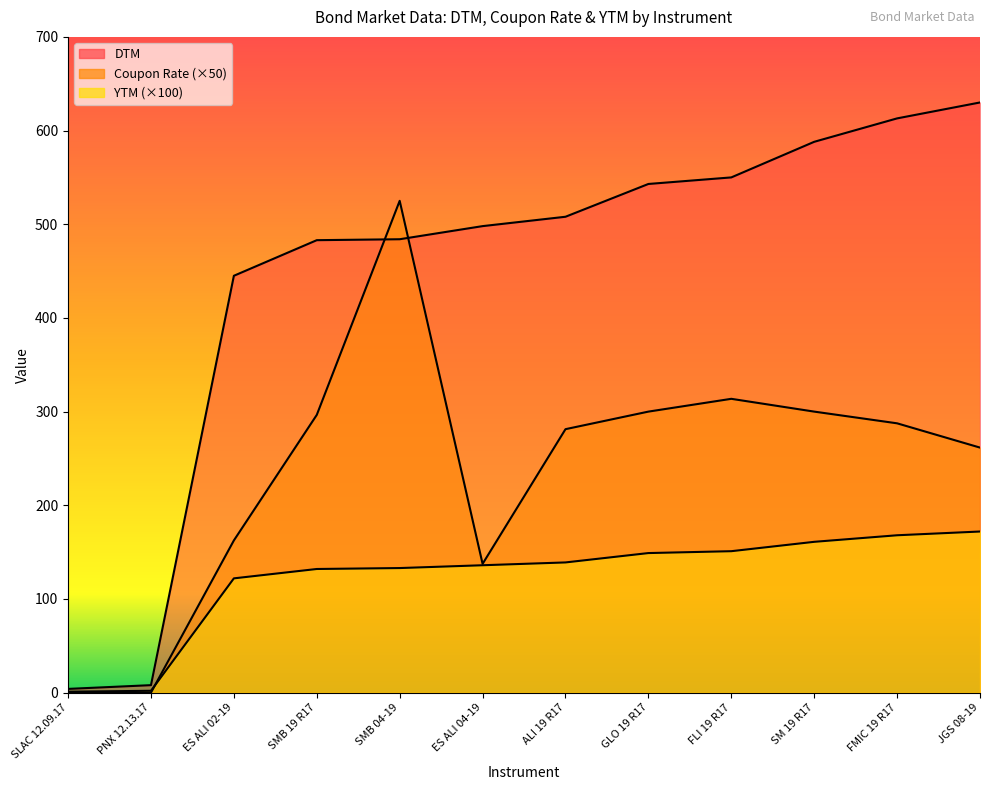

What is the sum of the Coupon Rate values at ALI 19 R17 and ES ALI 02-19?

443.8